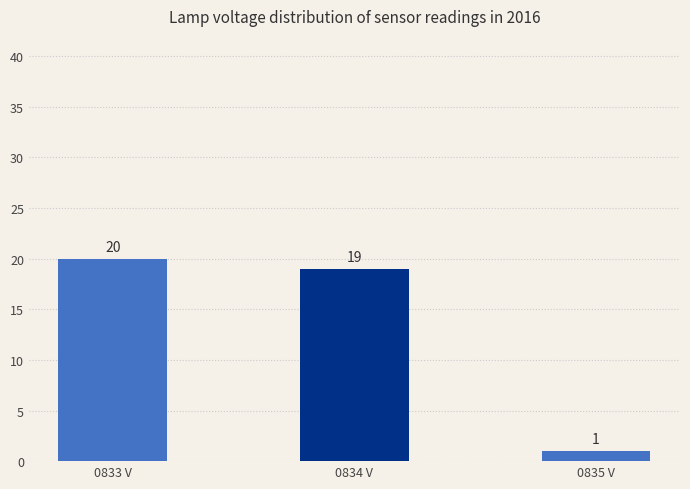

The chart shows a value of 19 at 0834 V. True or false?

True